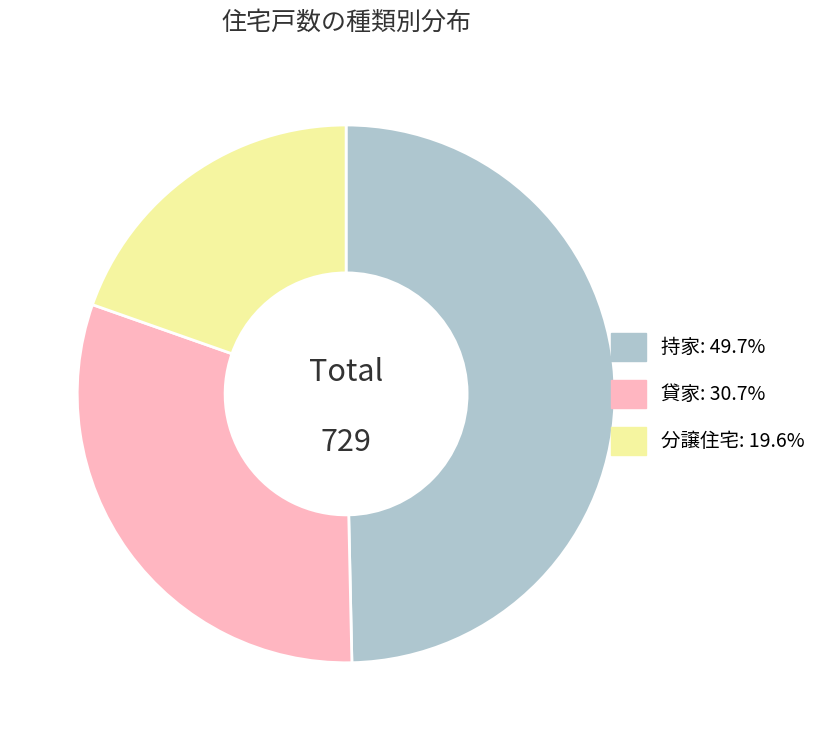

Does any single category account for the majority?

No